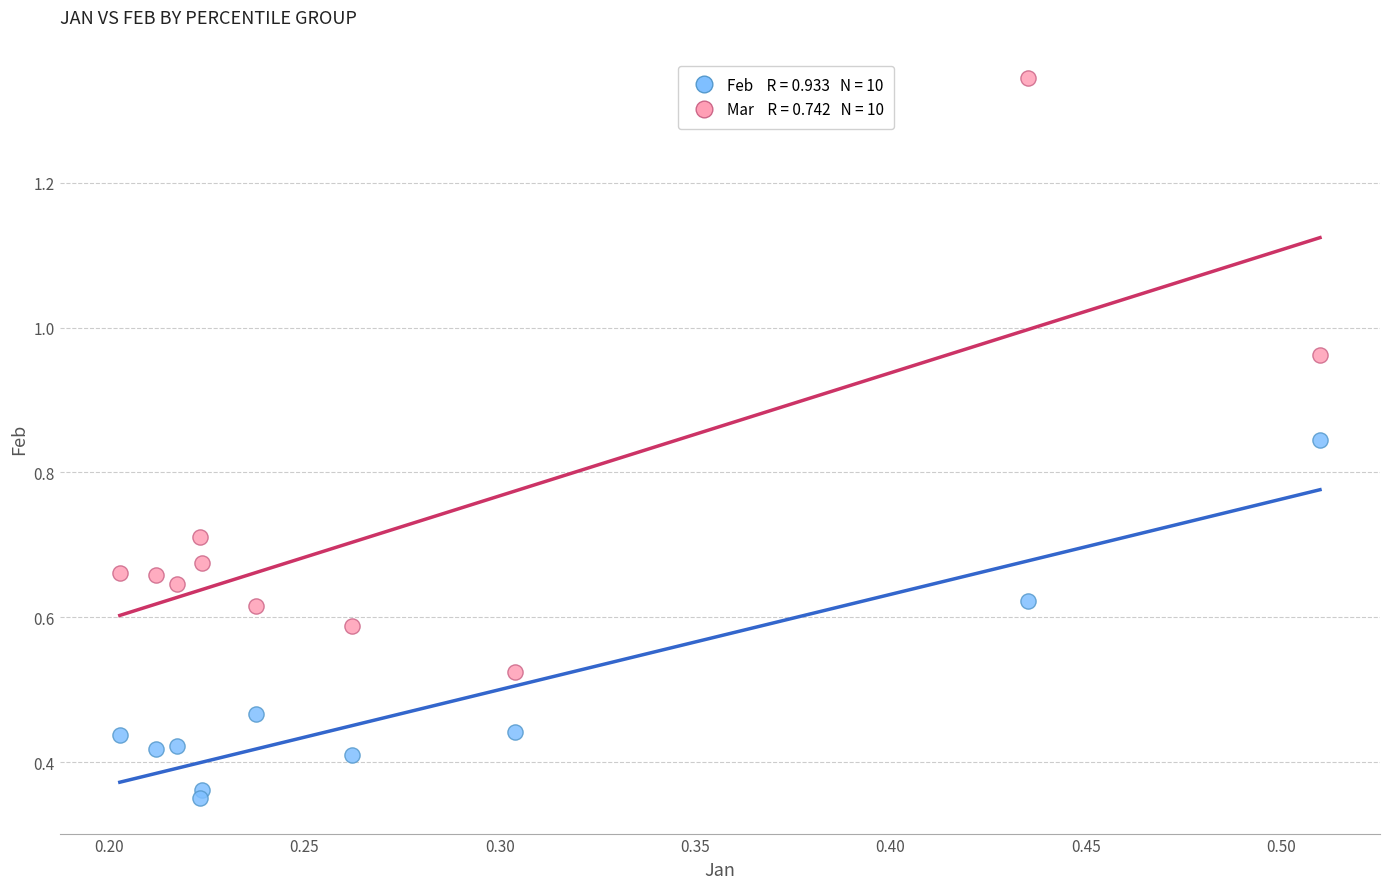

Across all data points, what is the range of X values (max minus min)?

0.3